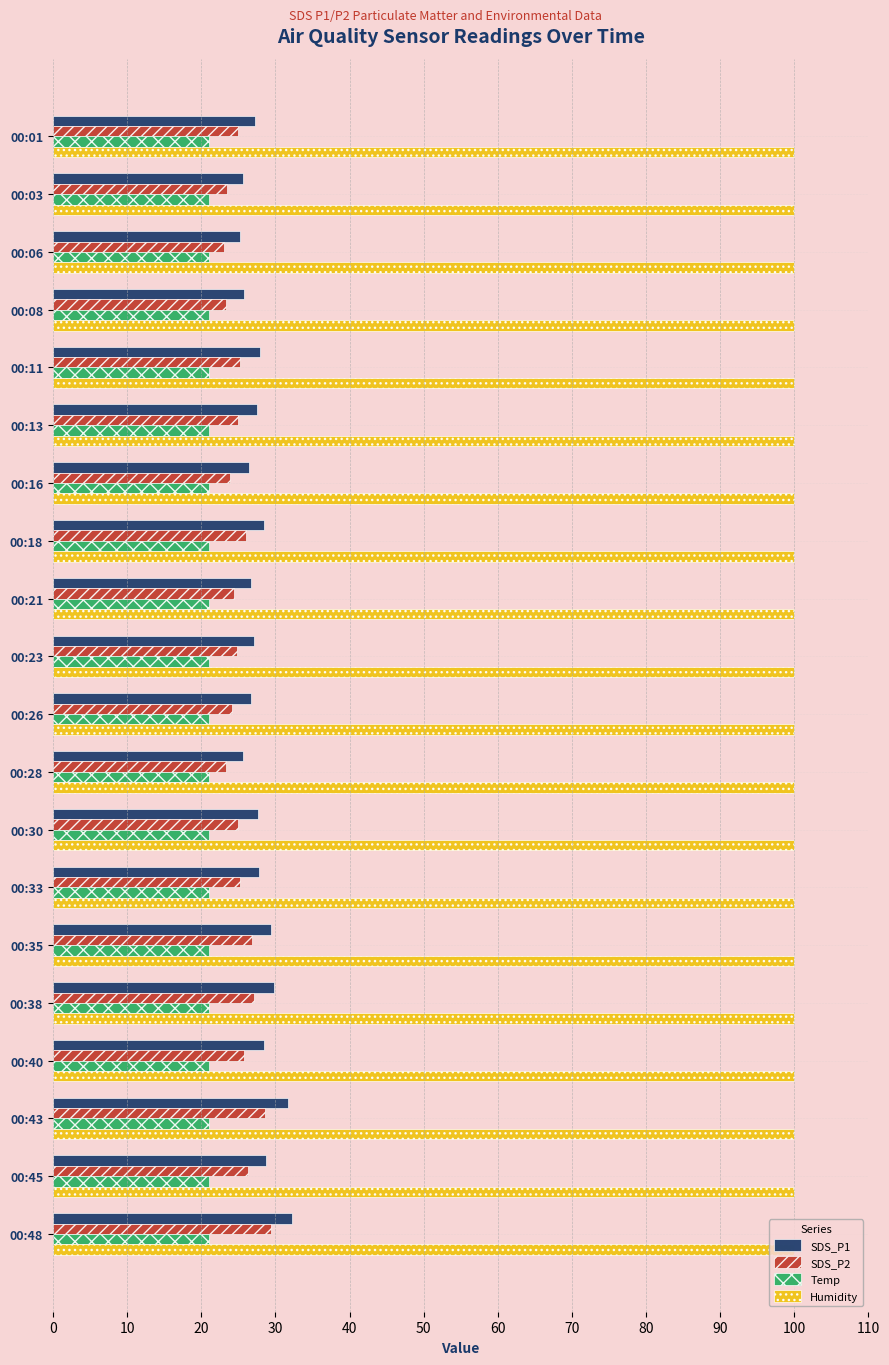

What is the spread (max minus min) of values at 00:23?

78.8